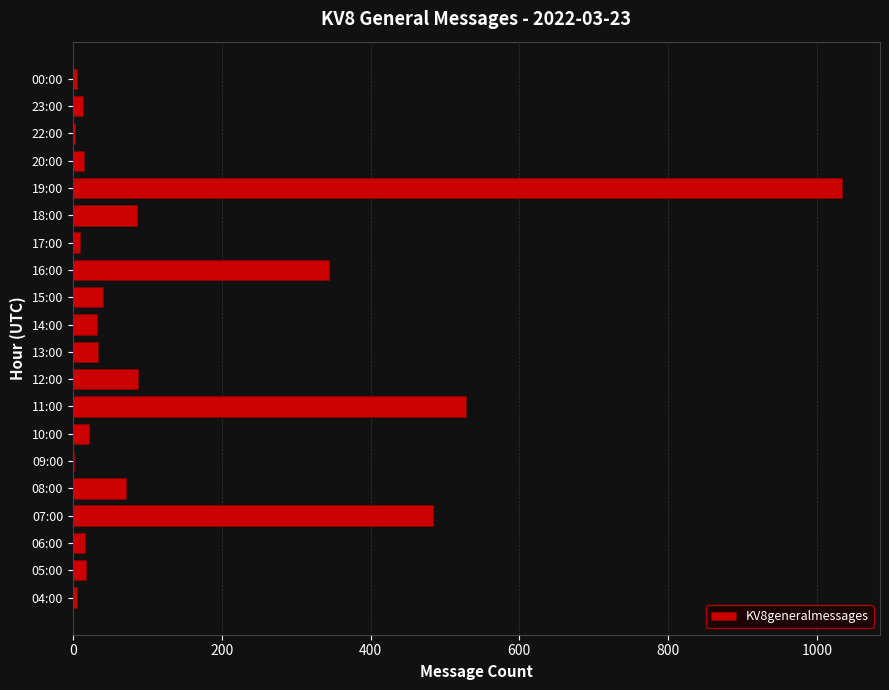

Where is the data nearest to the value 517?

11:00